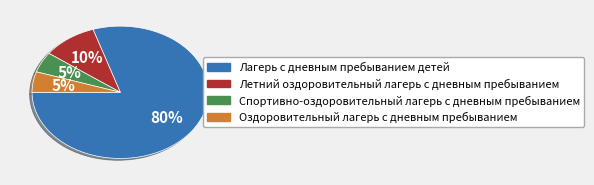

Combined, do Оздоровительный лагерь с дневным пребыванием and Лагерь с дневным пребыванием детей account for over 50%?

Yes